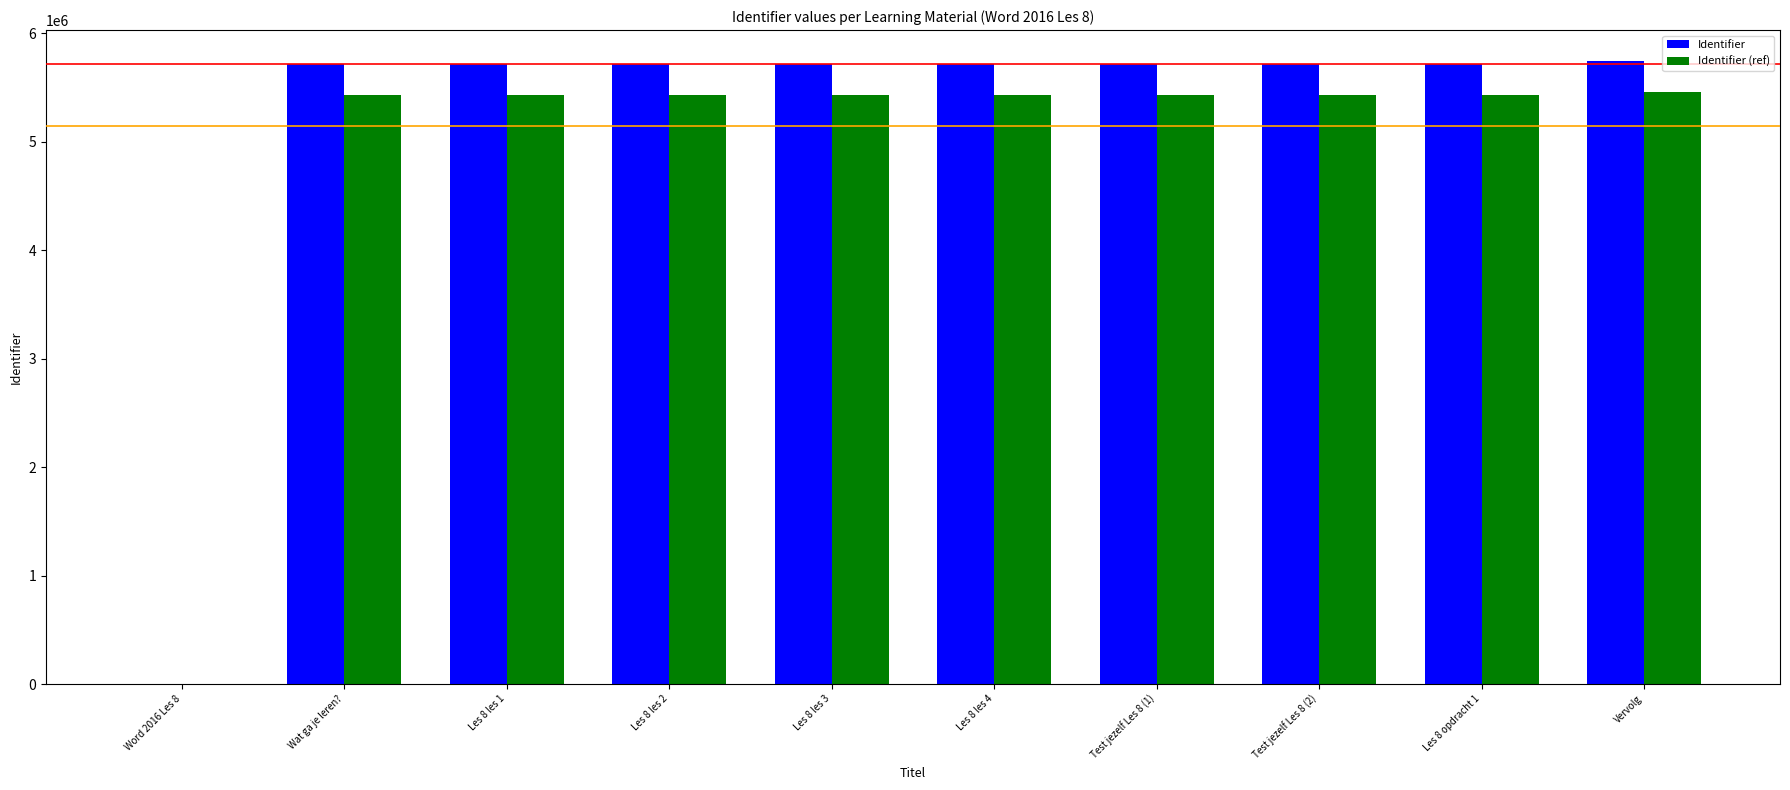

What is the approximate value of Identifier (ref) at Vervolg?

5453194.8